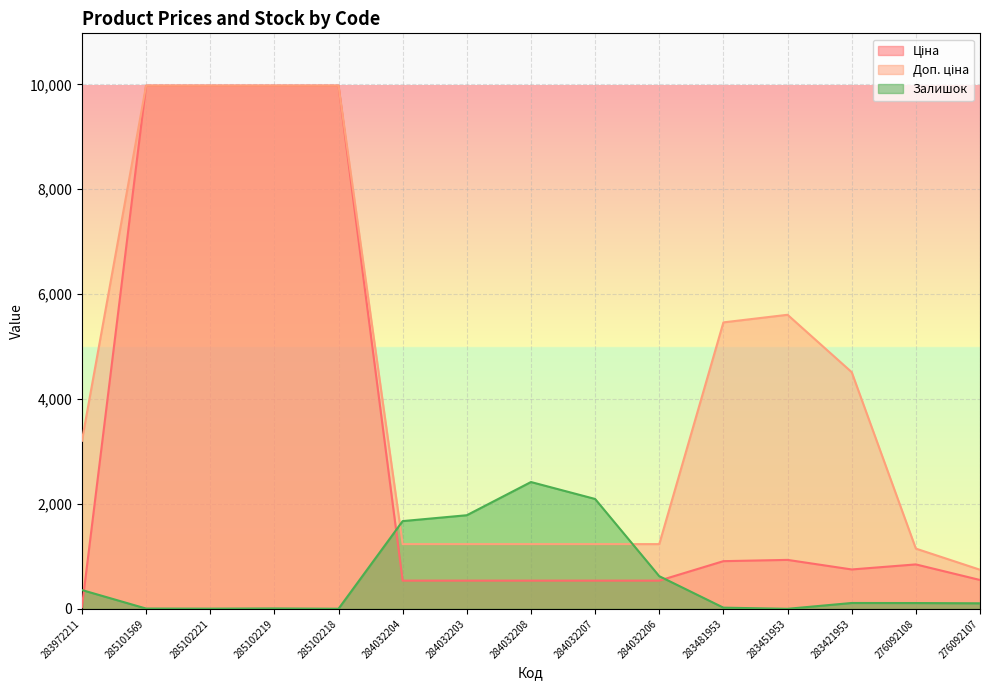

What is the label of the 5th point from the right?

283481953